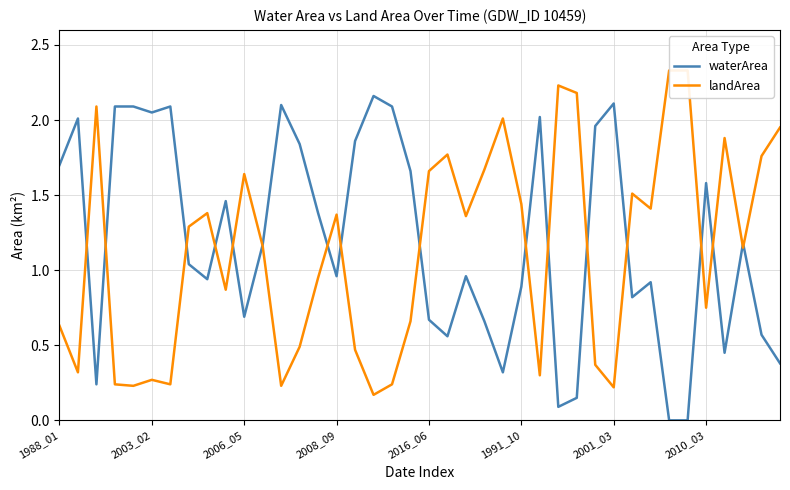

What is the value of the landArea point at the 9th from the left?

1.4